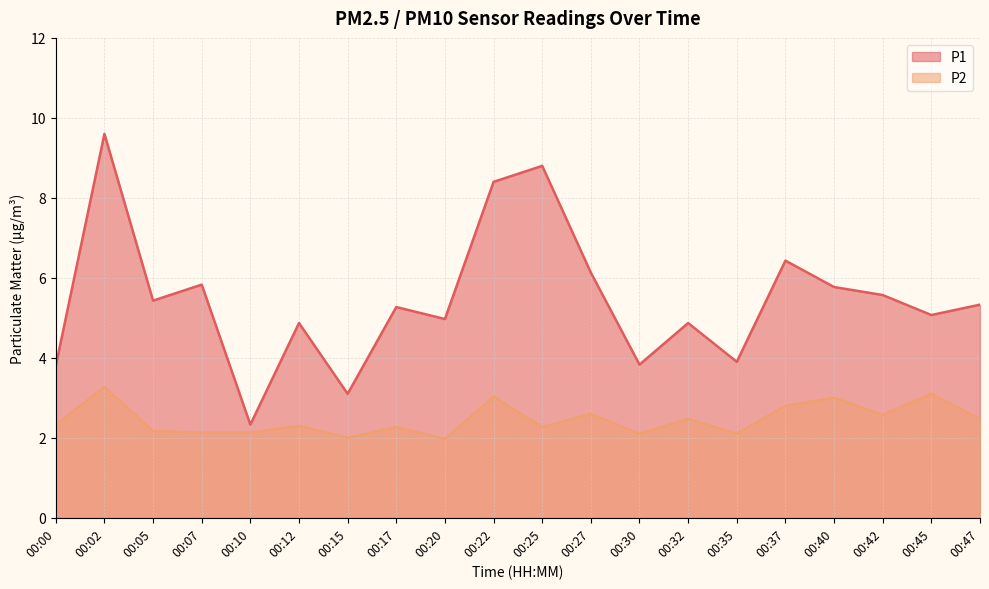

List the series in order of their overall mean, lowest first.

P2, P1